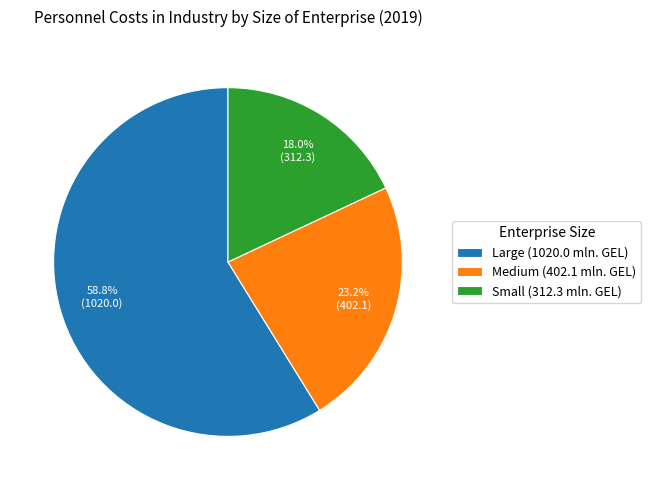

Which slice represents more than half of the pie?

Large